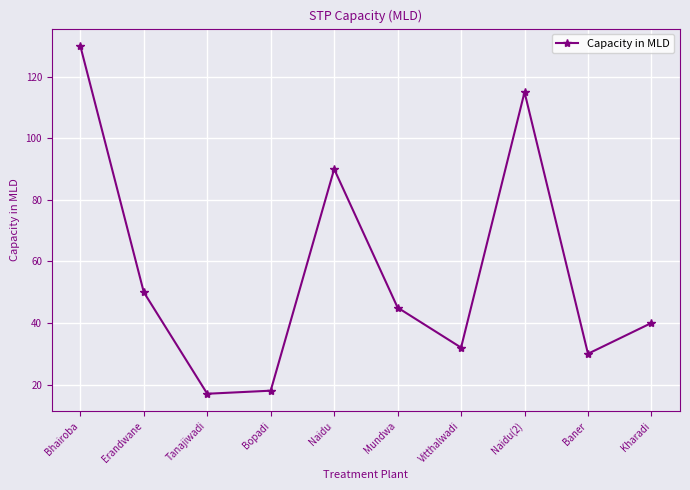

At which label is the value closest to 73?

Naidu